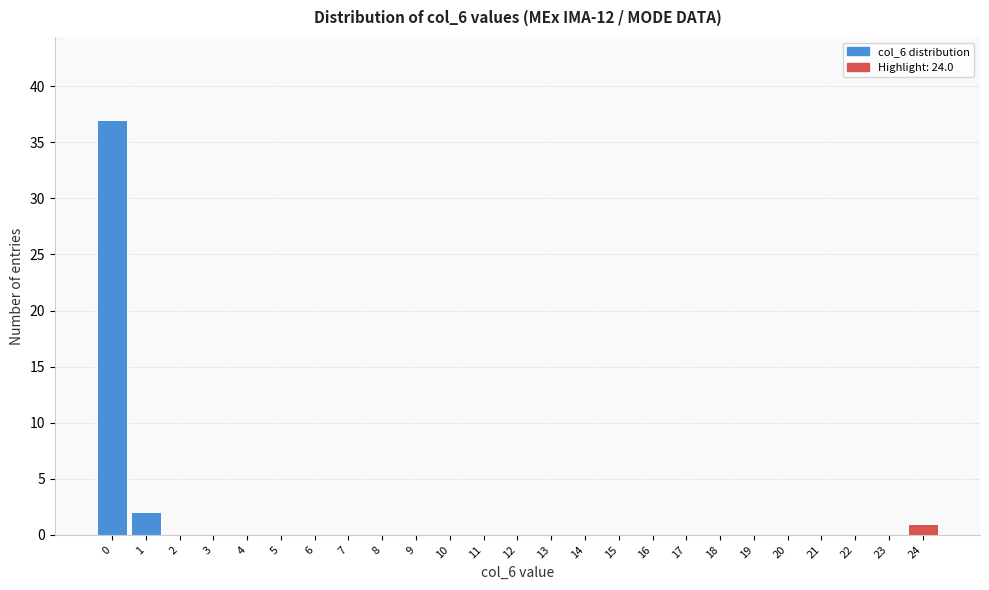

Reading left to right, list all the values displayed in this chart.

0=37	1=2	2=0	3=0	4=0	5=0	6=0	7=0	8=0	9=0	10=0	11=0	12=0	13=0	14=0	15=0	16=0	17=0	18=0	19=0	20=0	21=0	22=0	23=0	24=1